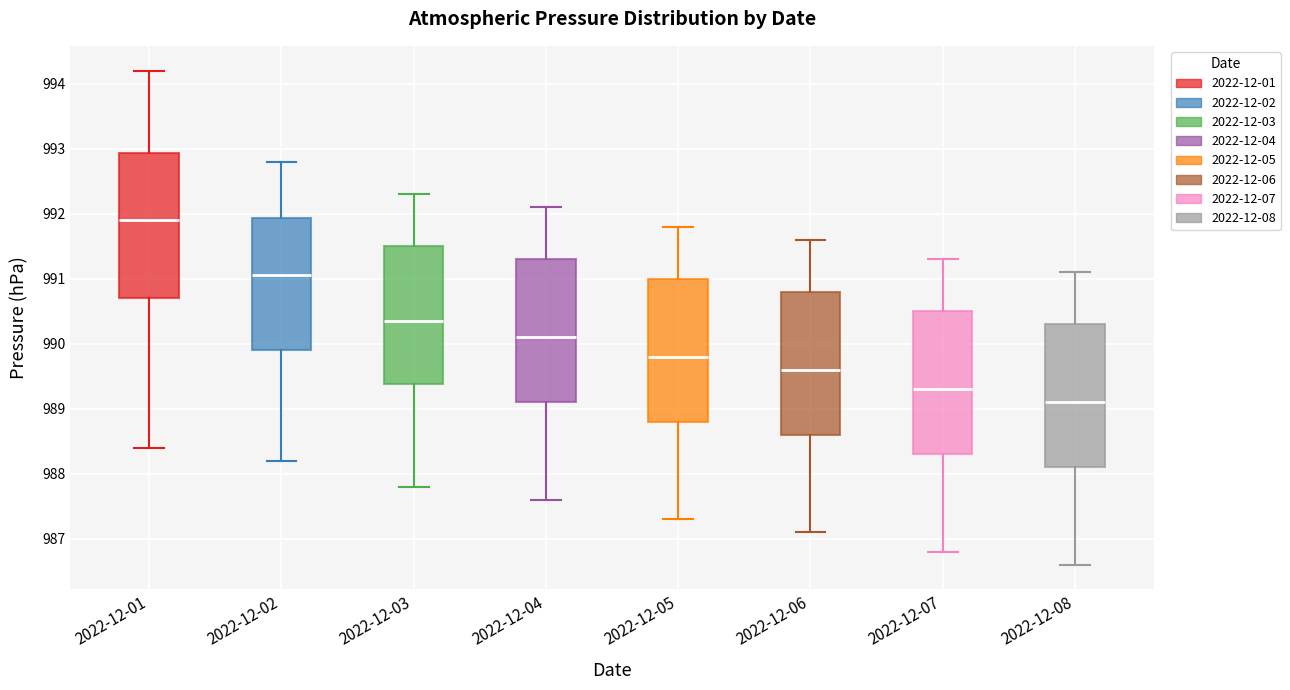

Where does the upper whisker of the box for 2022-12-05 end on the y-axis? The values are not printed on the chart, so give them approximately, as read against the axis.

991.8